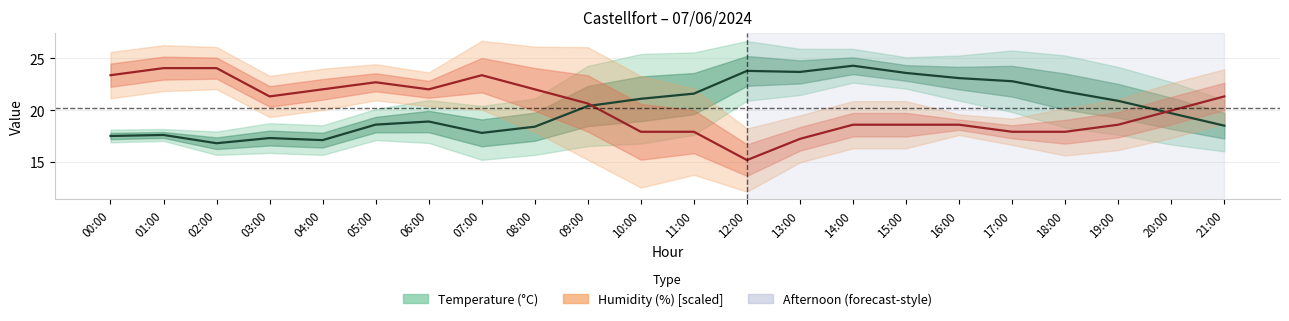

Is it true that Humidity (%) [scaled] equals 11.9 at 15:00?

False